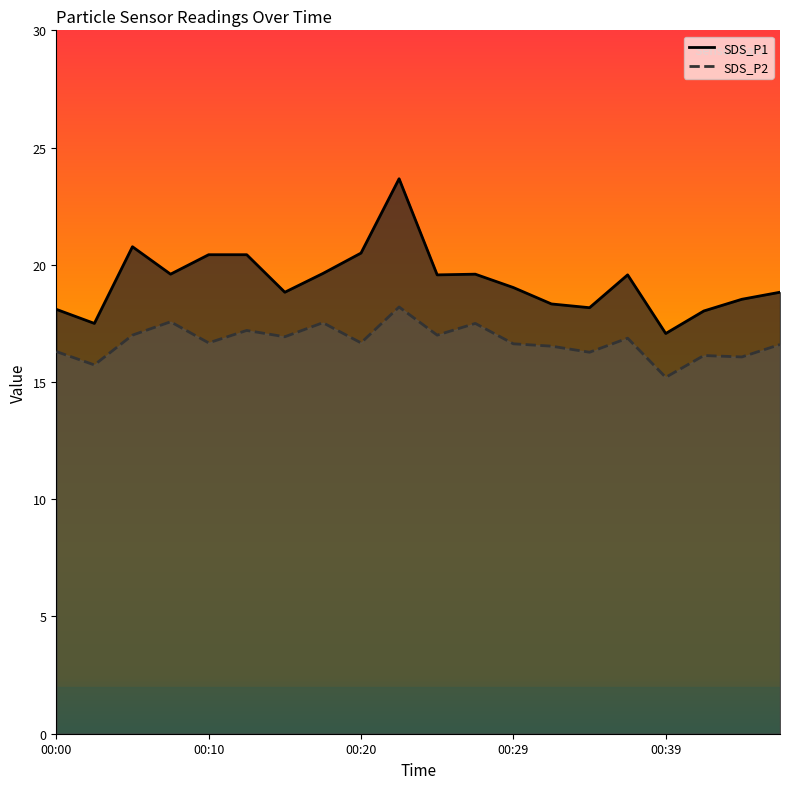

Reading right to left, list all the values displayed in this chart.

SDS_P1: 00:46=18.8	00:44=18.5	00:42=18.0	00:39=17.1	00:37=19.6	00:34=18.2	00:32=18.3	00:29=19.0	00:27=19.6	00:24=19.6	00:22=23.7	00:20=20.5	00:17=19.6	00:15=18.8	00:12=20.4	00:10=20.4	00:07=19.6	00:05=20.8	00:02=17.5	00:00=18.1
SDS_P2: 00:46=16.6	00:44=16.1	00:42=16.1	00:39=15.2	00:37=16.9	00:34=16.3	00:32=16.5	00:29=16.6	00:27=17.5	00:24=17.0	00:22=18.2	00:20=16.7	00:17=17.5	00:15=16.9	00:12=17.2	00:10=16.7	00:07=17.6	00:05=17.0	00:02=15.7	00:00=16.3